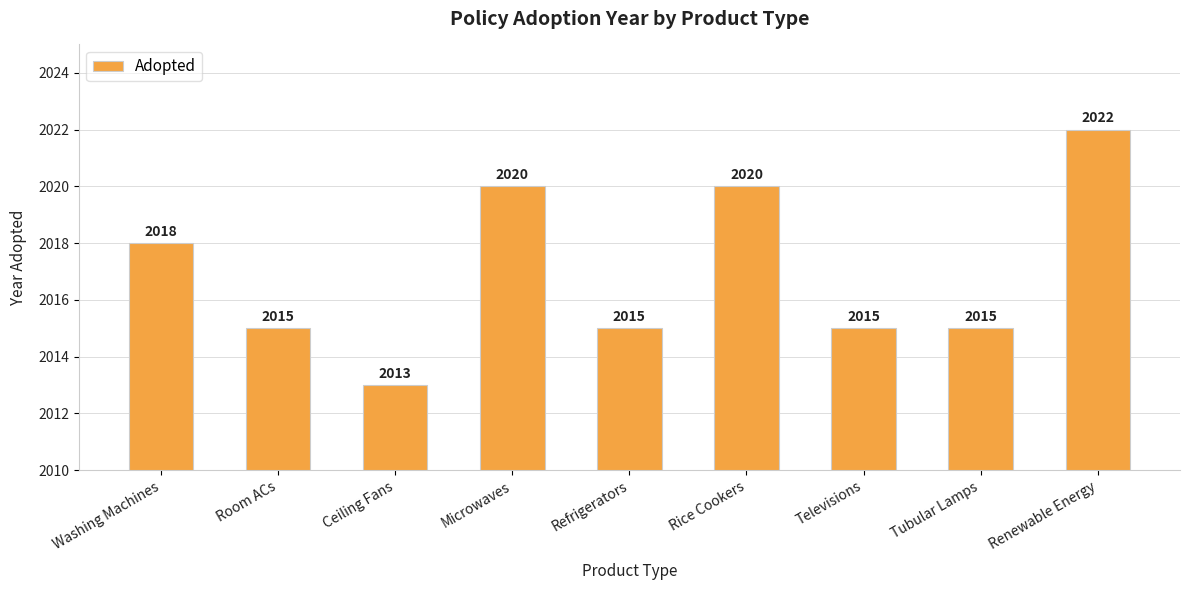

What is the difference between the maximum and minimum values?

9